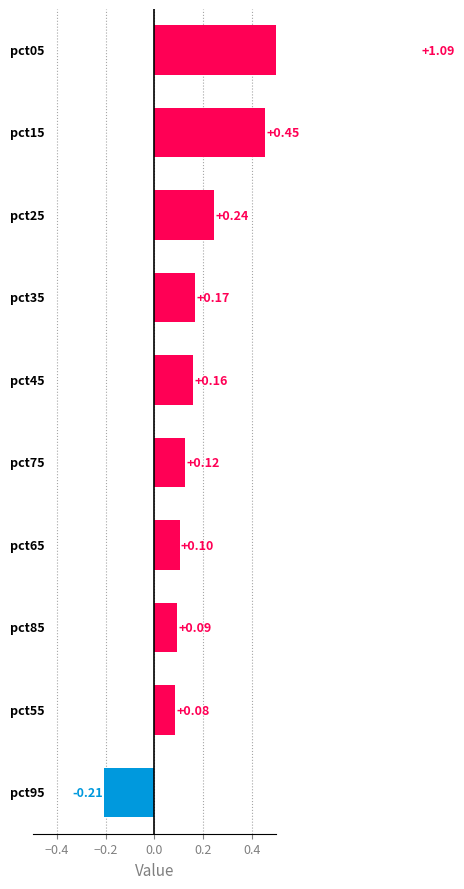

Reading left to right, extract all data points from this chart.

-0.2	0.1	0.1	0.1	0.1	0.2	0.2	0.2	0.5	1.1